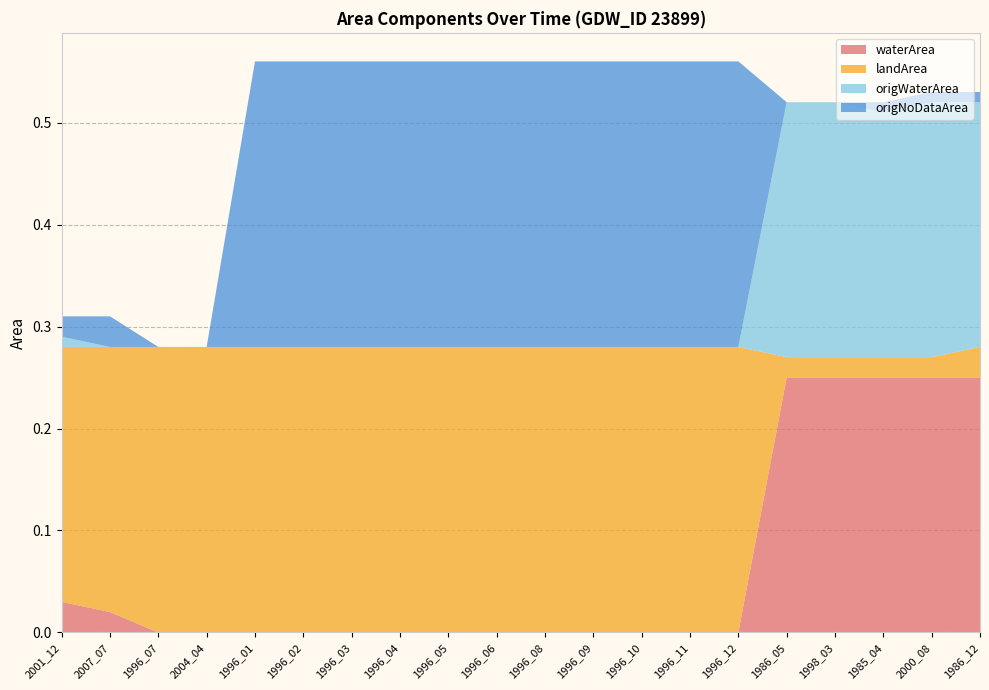

Reading left to right, list all the values displayed in this chart.

waterArea: 2001_12=0.0	2007_07=0.0	1996_07=0.0	2004_04=0.0	1996_01=0.0	1996_02=0.0	1996_03=0.0	1996_04=0.0	1996_05=0.0	1996_06=0.0	1996_08=0.0	1996_09=0.0	1996_10=0.0	1996_11=0.0	1996_12=0.0	1986_05=0.2	1998_03=0.2	1985_04=0.2	2000_08=0.2	1986_12=0.2
landArea: 2001_12=0.2	2007_07=0.3	1996_07=0.3	2004_04=0.3	1996_01=0.3	1996_02=0.3	1996_03=0.3	1996_04=0.3	1996_05=0.3	1996_06=0.3	1996_08=0.3	1996_09=0.3	1996_10=0.3	1996_11=0.3	1996_12=0.3	1986_05=0.0	1998_03=0.0	1985_04=0.0	2000_08=0.0	1986_12=0.0
origWaterArea: 2001_12=0.0	2007_07=0.0	1996_07=0.0	2004_04=0.0	1996_01=0.0	1996_02=0.0	1996_03=0.0	1996_04=0.0	1996_05=0.0	1996_06=0.0	1996_08=0.0	1996_09=0.0	1996_10=0.0	1996_11=0.0	1996_12=0.0	1986_05=0.2	1998_03=0.2	1985_04=0.2	2000_08=0.2	1986_12=0.2
origNoDataArea: 2001_12=0.0	2007_07=0.0	1996_07=0.0	2004_04=0.0	1996_01=0.3	1996_02=0.3	1996_03=0.3	1996_04=0.3	1996_05=0.3	1996_06=0.3	1996_08=0.3	1996_09=0.3	1996_10=0.3	1996_11=0.3	1996_12=0.3	1986_05=0.0	1998_03=0.0	1985_04=0.0	2000_08=0.0	1986_12=0.0